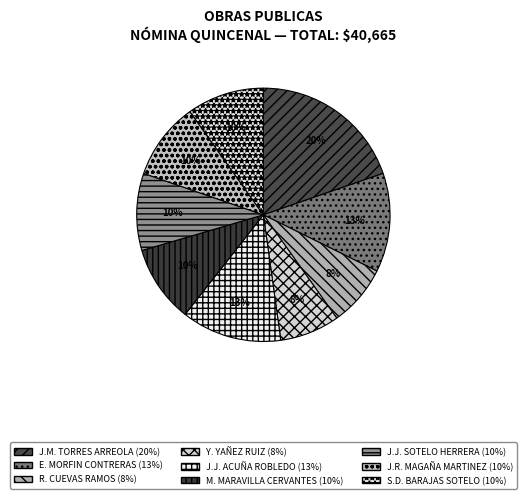

How many segments does this pie chart have?

9